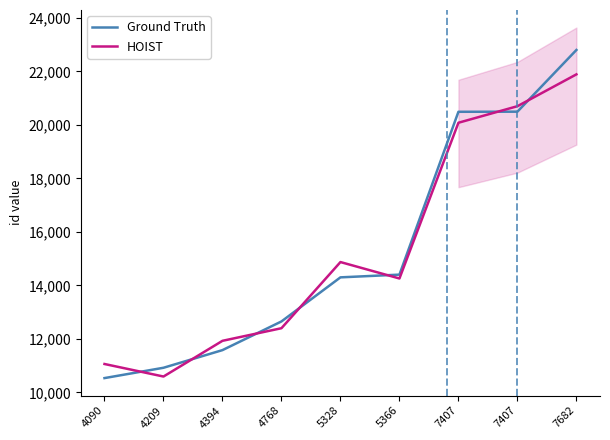

How many data points in HOIST are less than 14259?

4